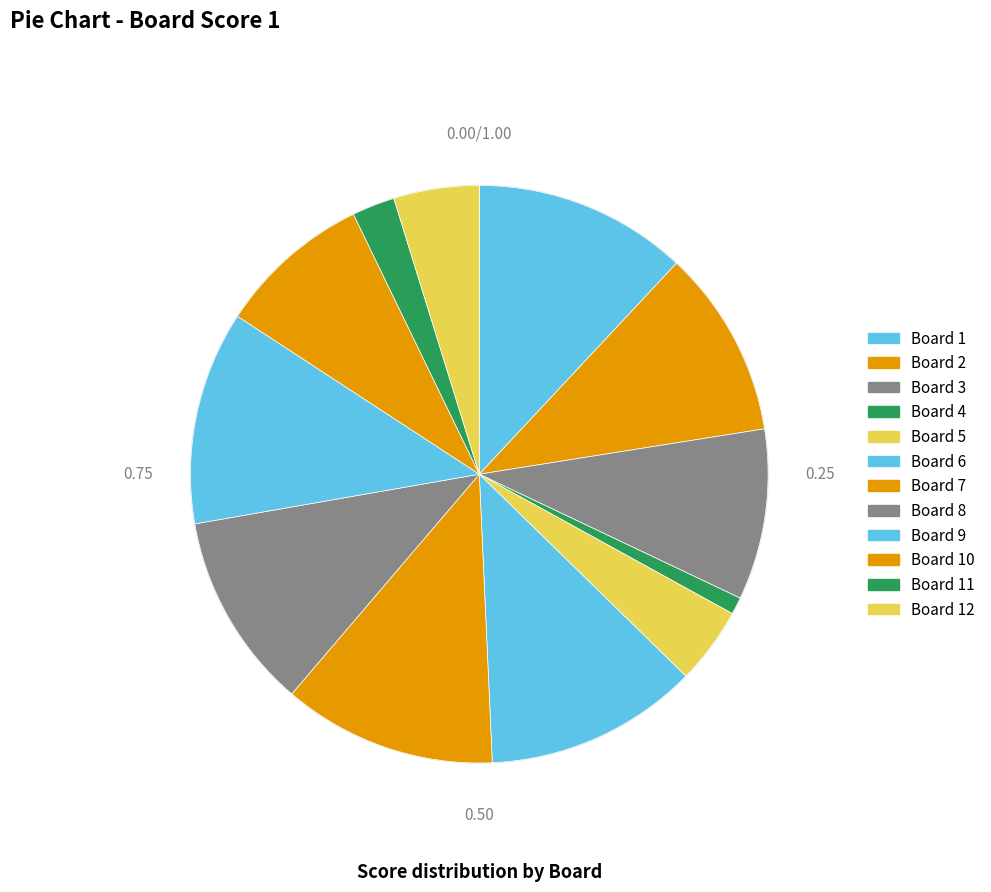

What is the largest slice in the pie chart?

1